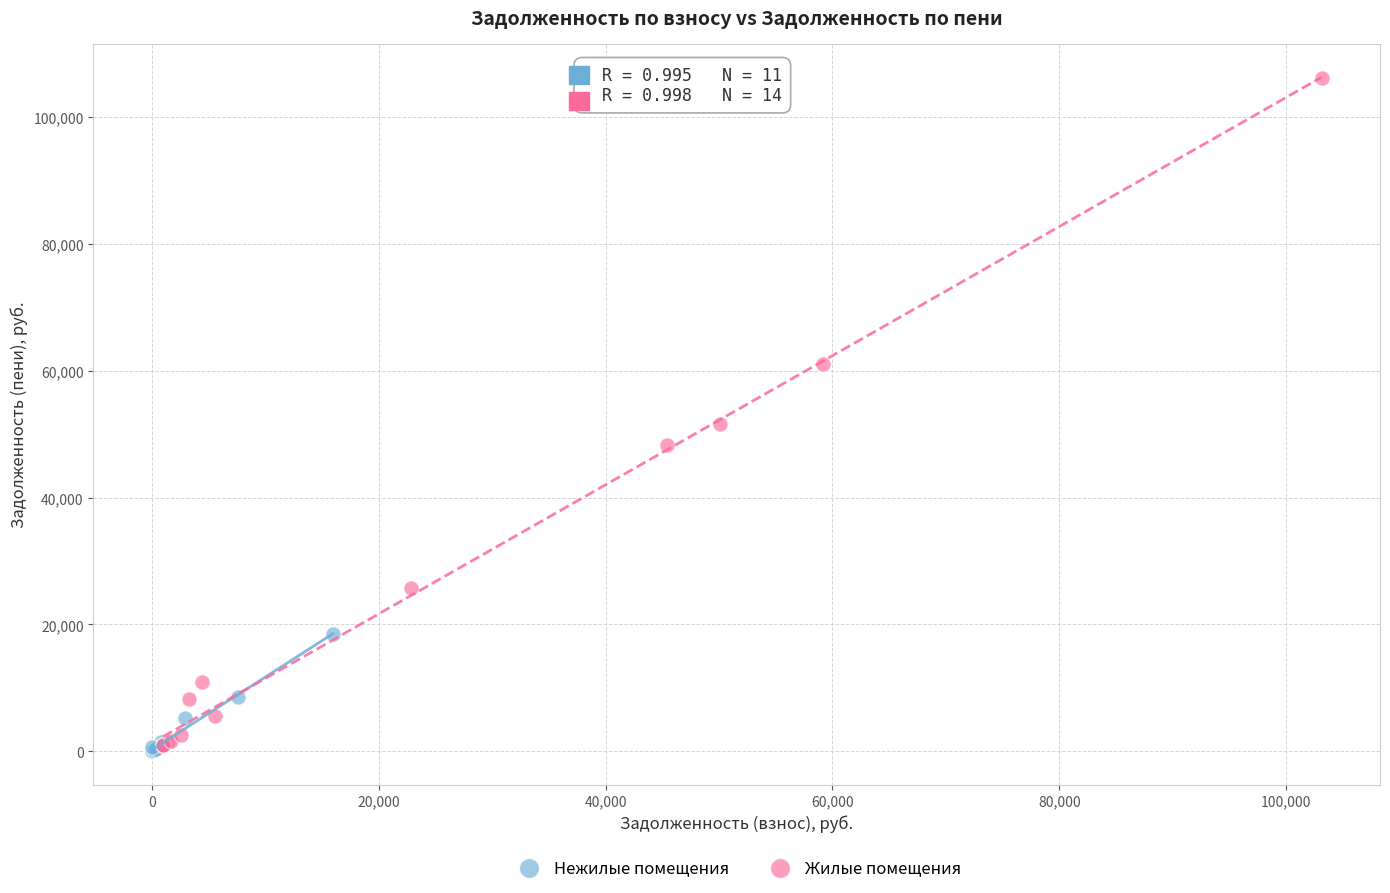

Which series has the widest spread of Y values?

Жилые помещения